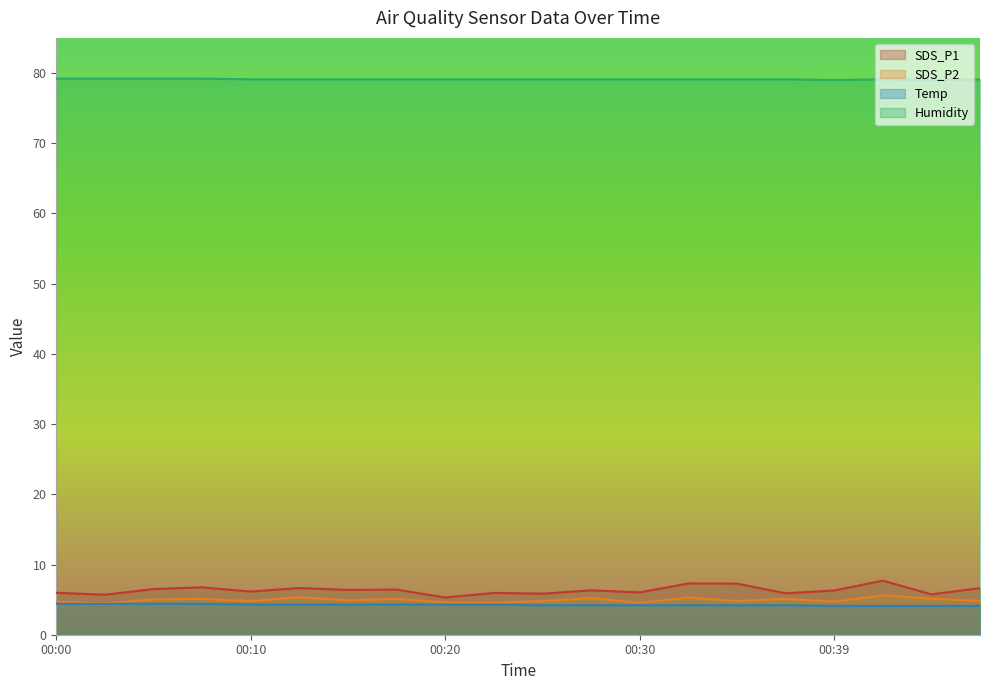

At which label is Temp closest to 4?

00:39